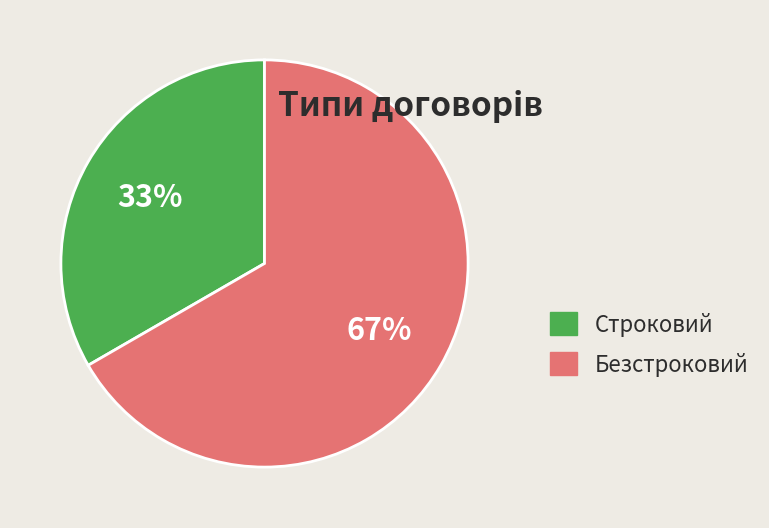

Which slice is the smallest?

Строковий